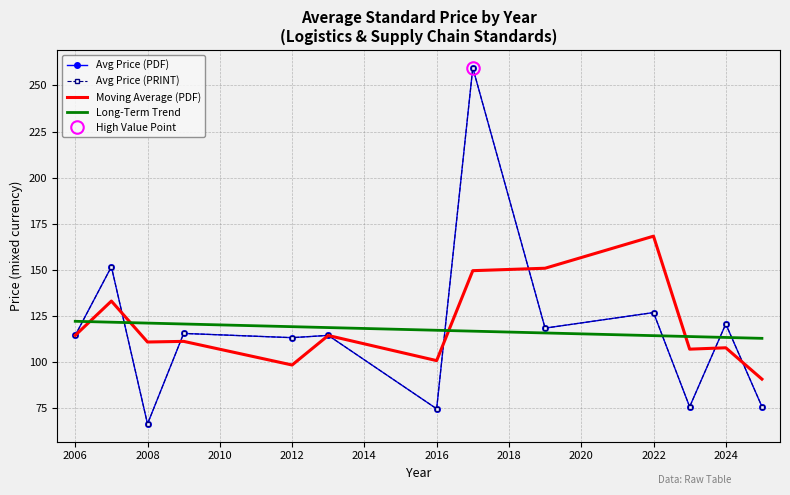

What is the label of the 7th point from the right?

2016